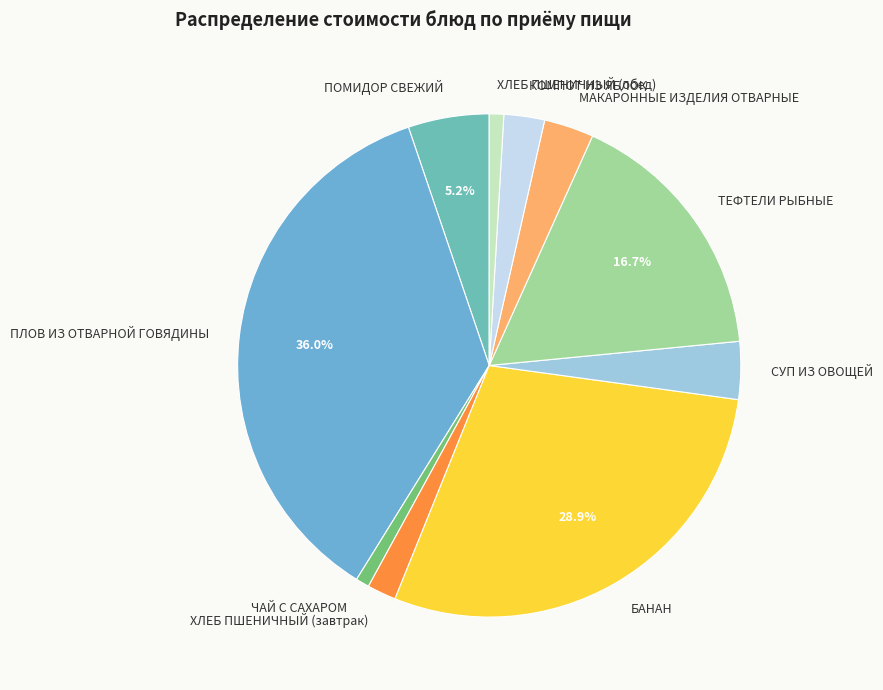

How many segments does this pie chart have?

10